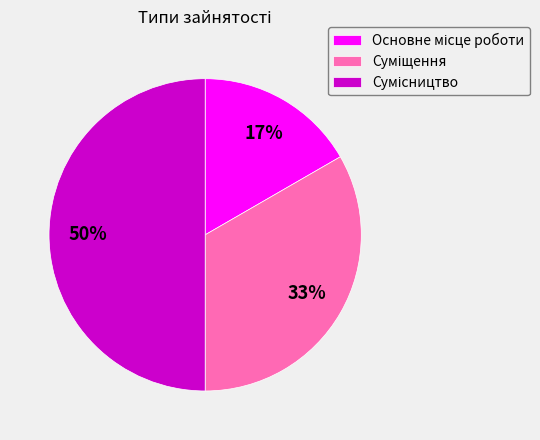

To the nearest percent, what is the average slice percentage?

33%